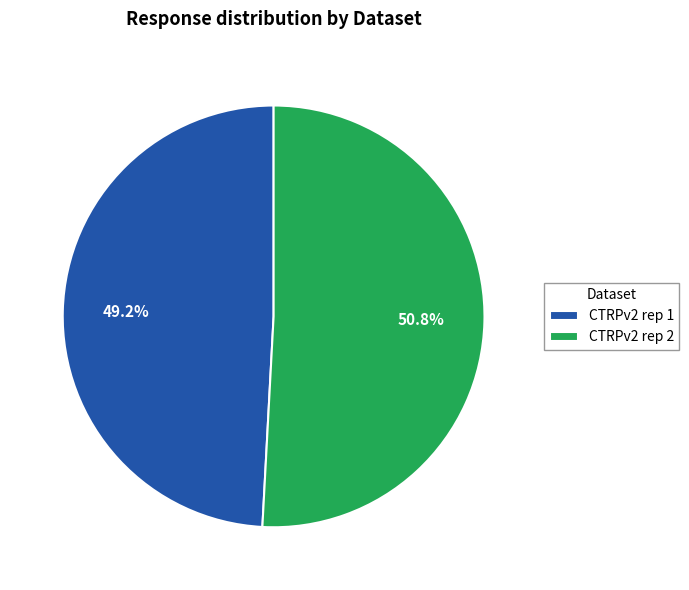

Between CTRPv2 rep 1 and CTRPv2 rep 2, which is larger?

CTRPv2 rep 2